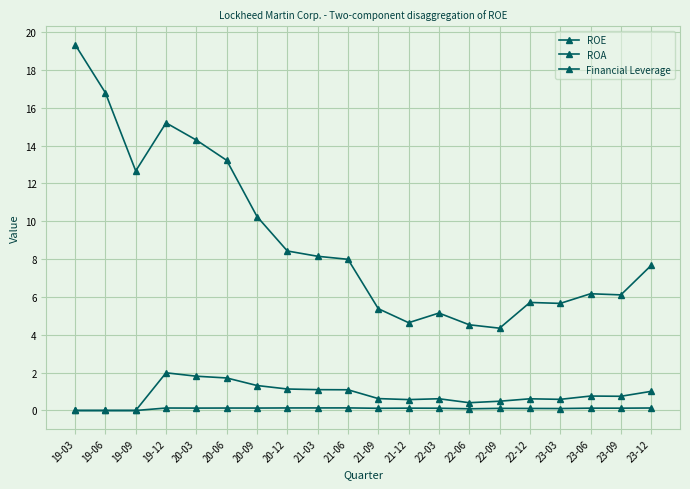

How many lines are shown in the chart?

3